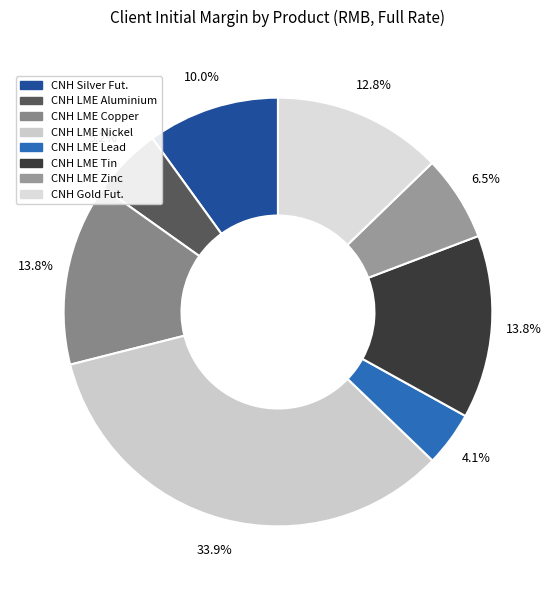

How many segments does this pie chart have?

8